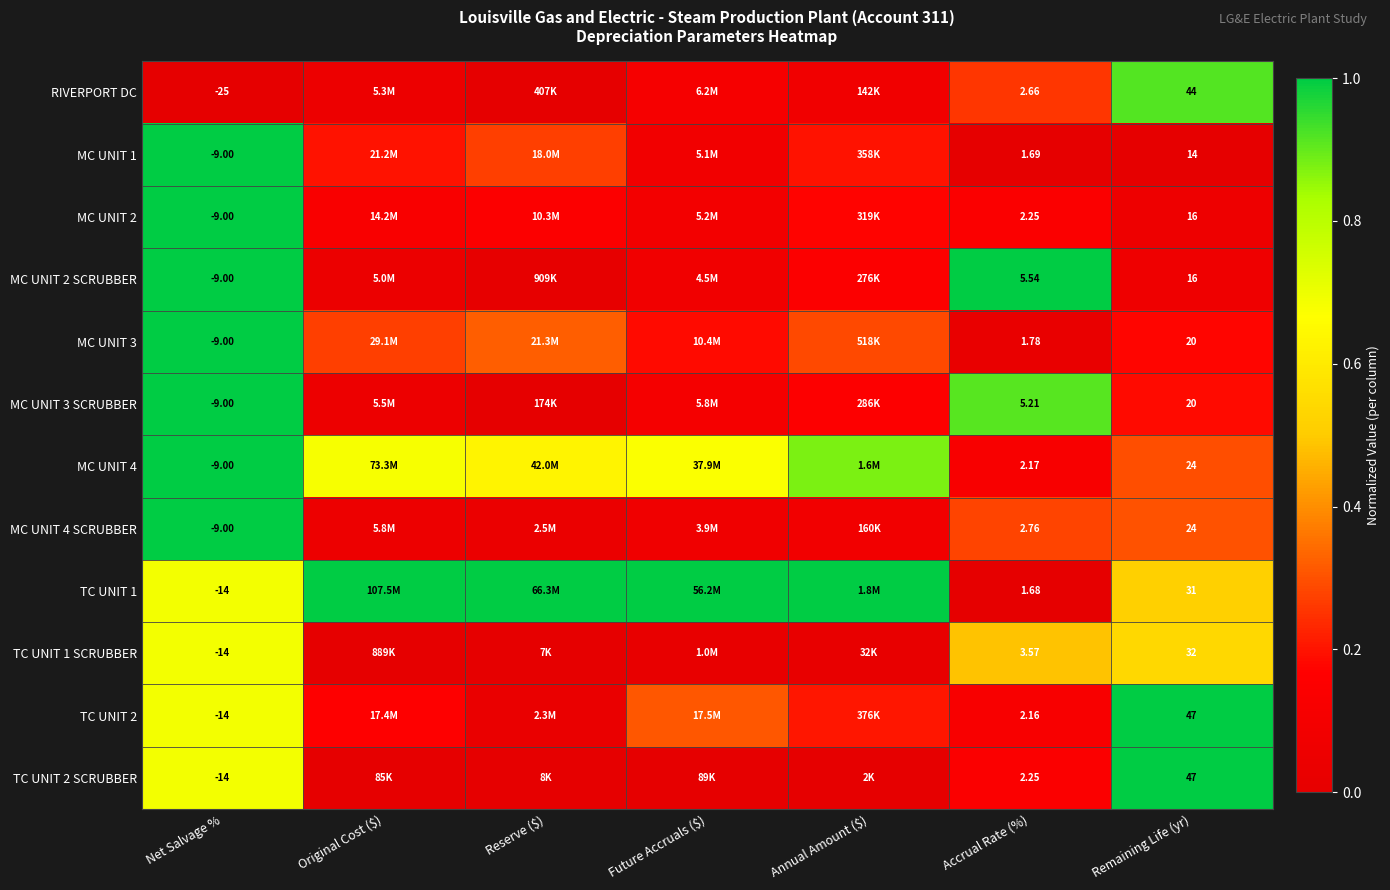

Which series has the largest total across all categories?

TC UNIT 1